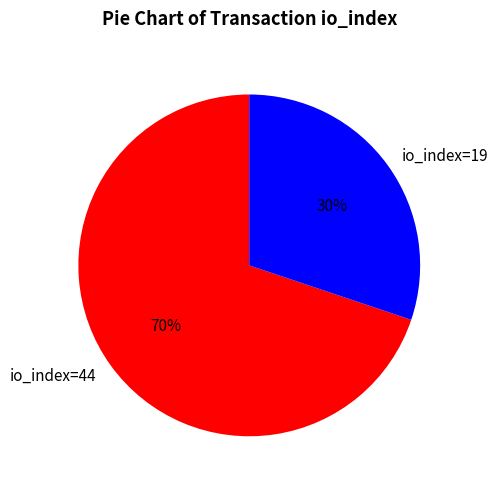

True or false: io_index=44 accounts for 58% of the total.

False